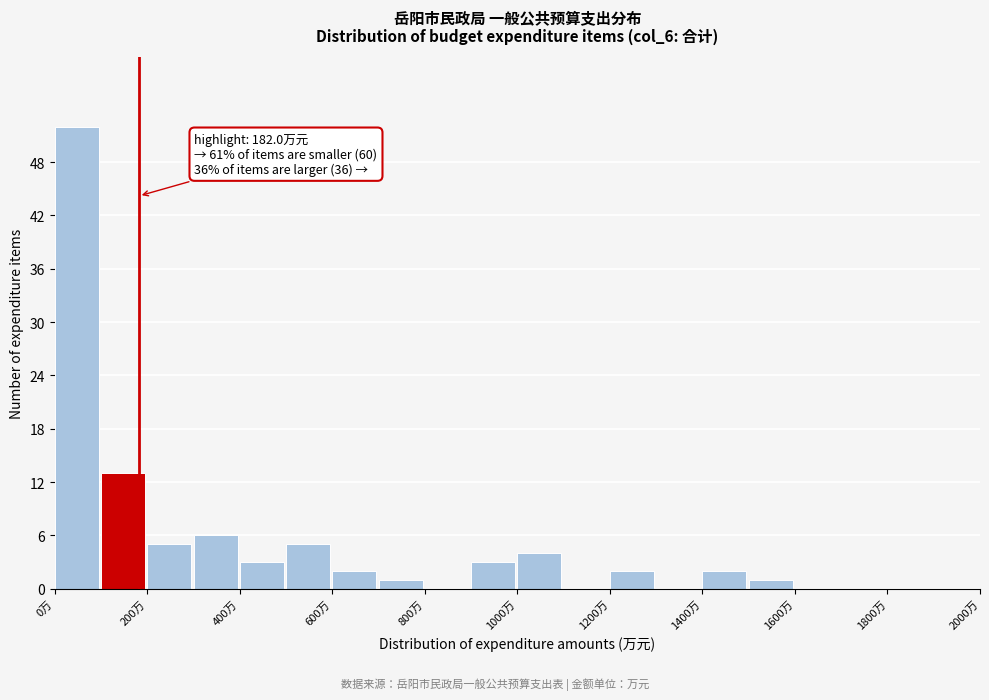

Over which range of the x-axis is the bar tallest?

0 to 100